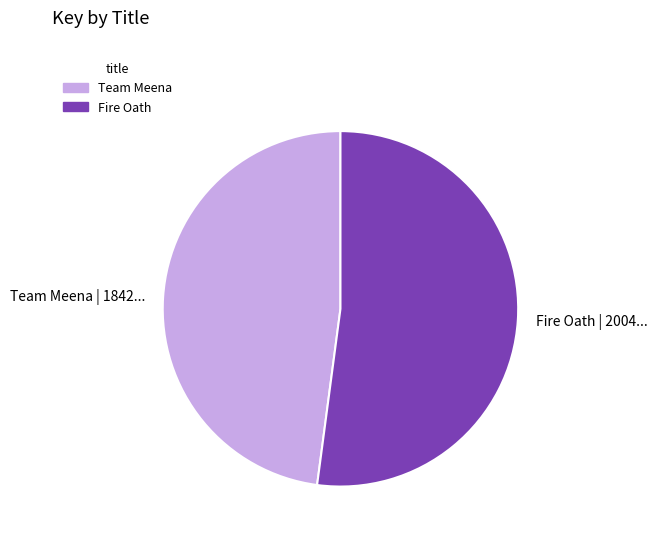

Count the number of slices in the pie.

2